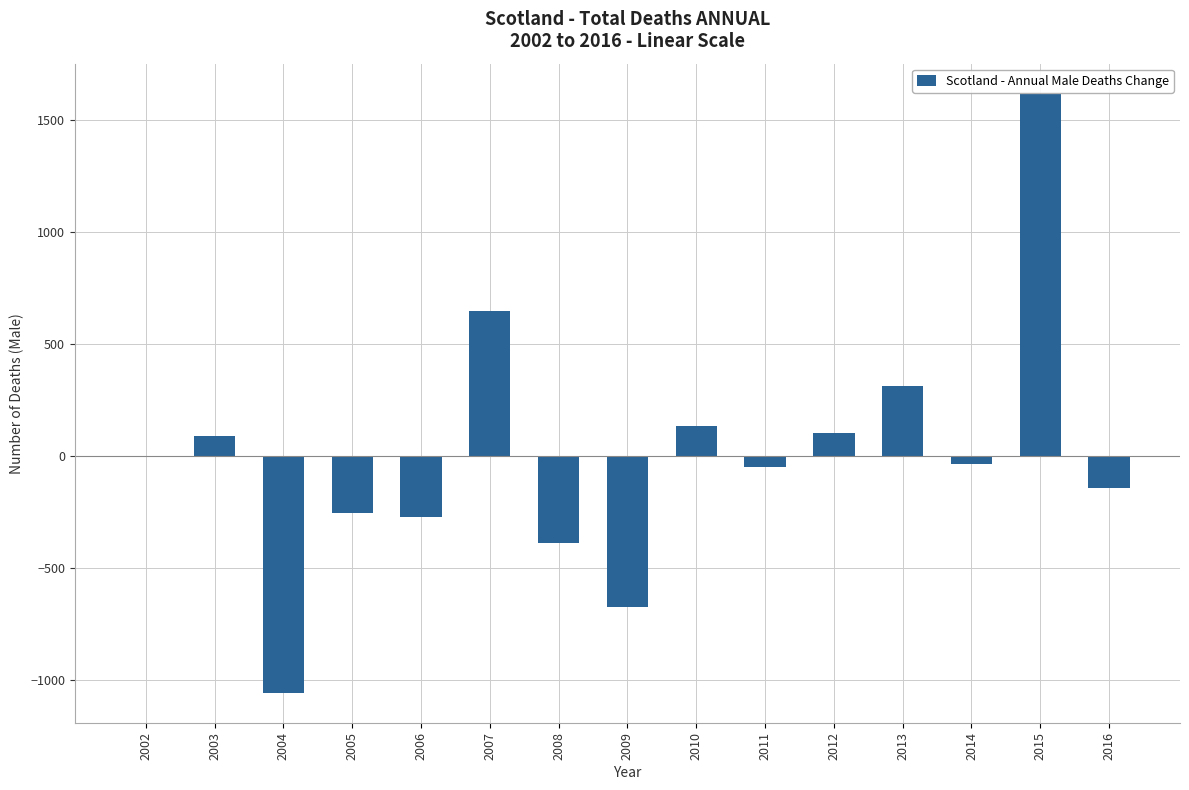

What is the sum of all values?

17